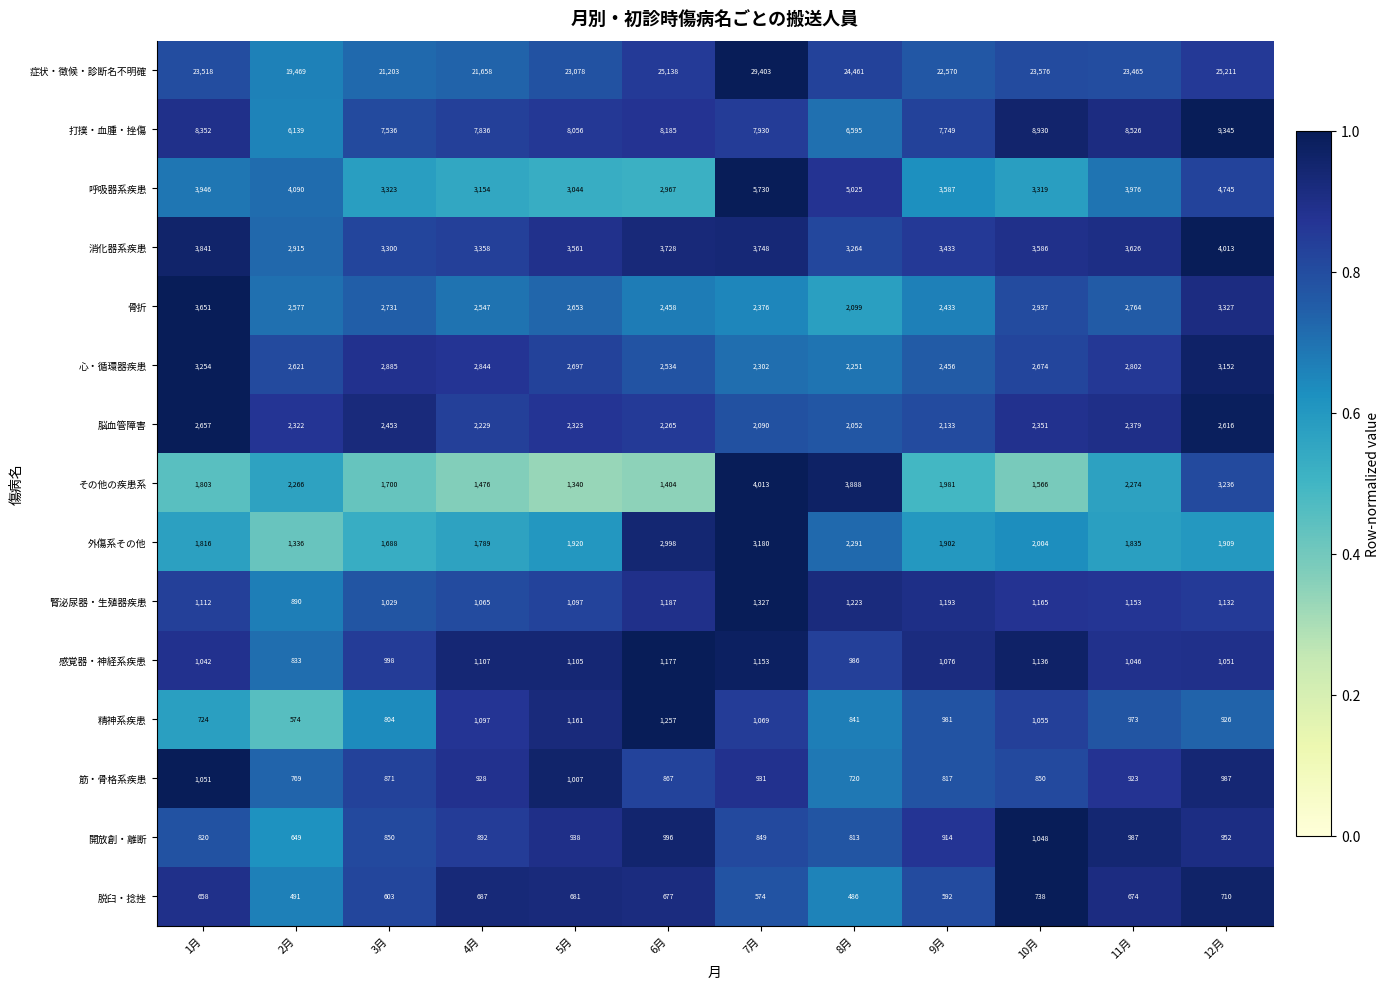

What is the minimum value shown in the chart?

486